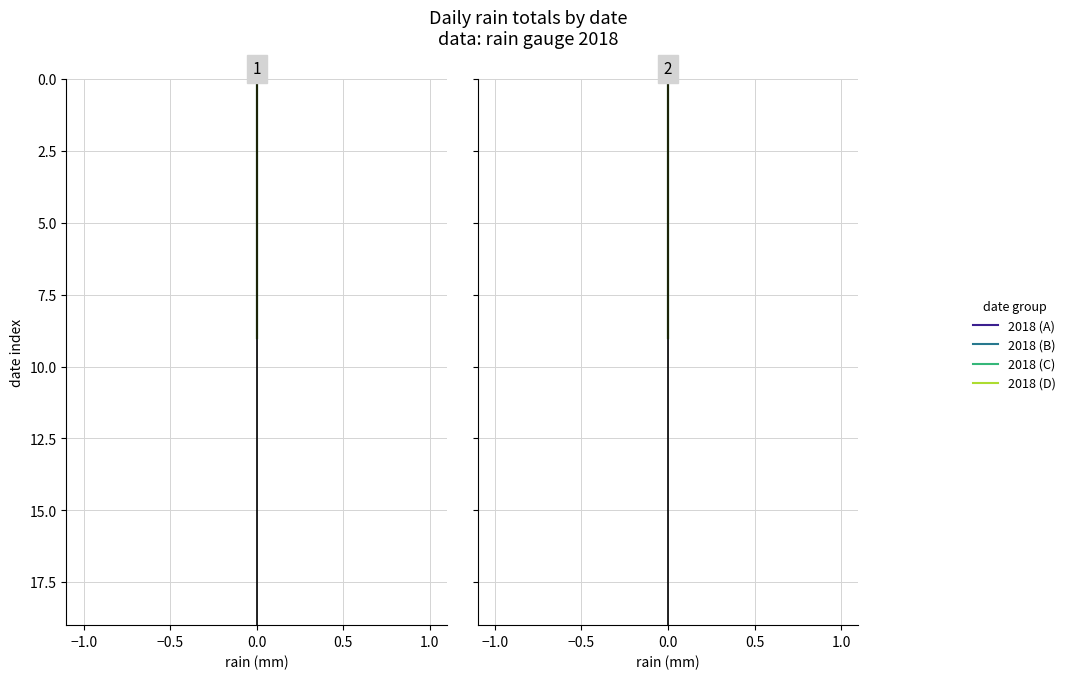

Reading left to right, extract all data points from this chart.

2018 (A): 0	1	2	3	4	5	6	7	8	9
2018 (B): 0	1	2	3	4	5	6	7	8	9
2018 (C): 0	1	2	3	4	5	6	7	8	9
2018 (D): 0	1	2	3	4	5	6	7	8	9